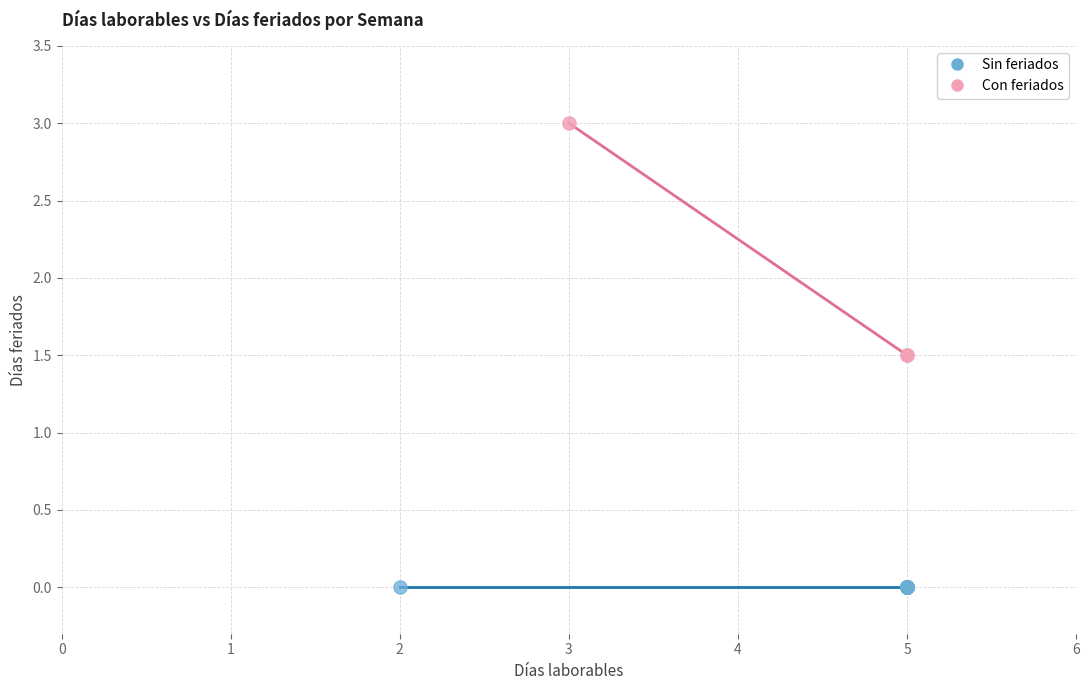

Which series reaches the maximum Y coordinate?

Con feriados